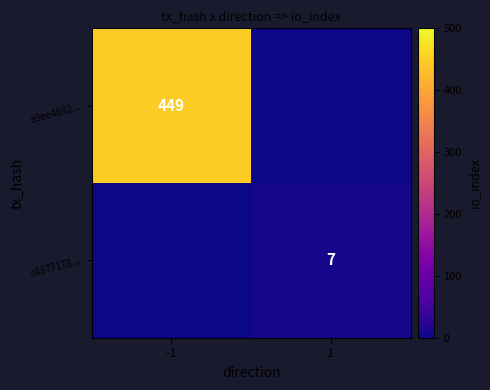

Is it true that c4877178... equals 7 at 1?

True